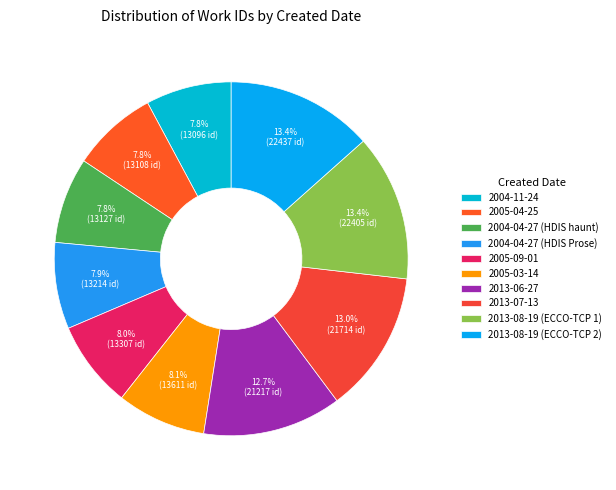

Does 2004-11-24 account for over 50% of the chart?

No